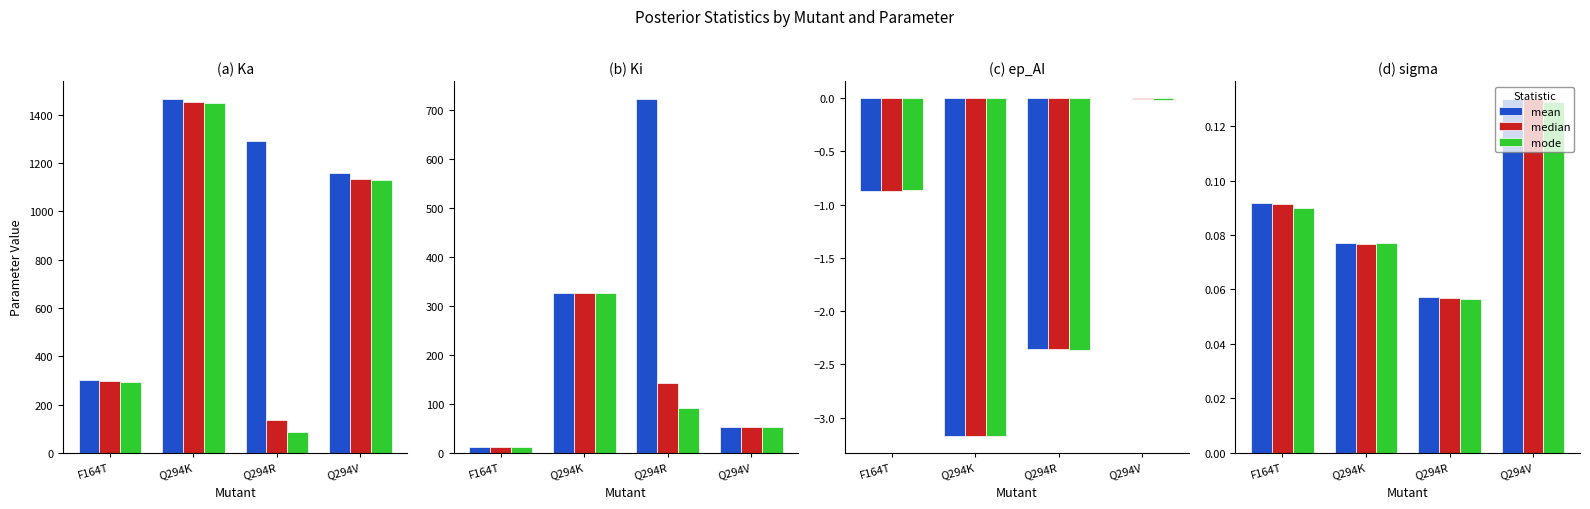

Is the value of mean at F164T greater than the value of mode at Q294K?

Yes